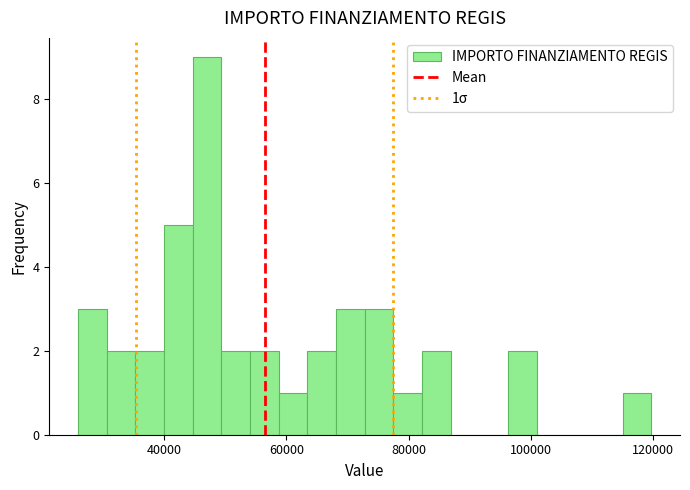

Around what value on the x-axis is the tallest bar? Give the approximate position of its centre, as read against the axis.

46000